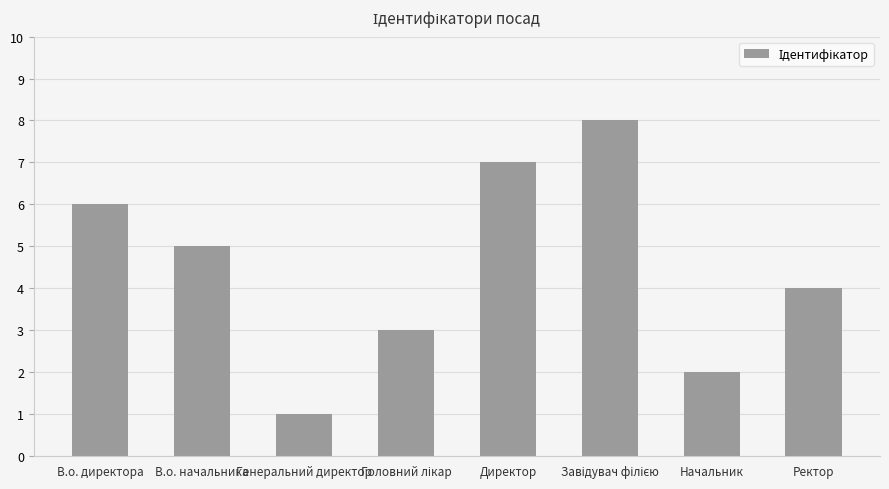

How many bars are there in total?

8